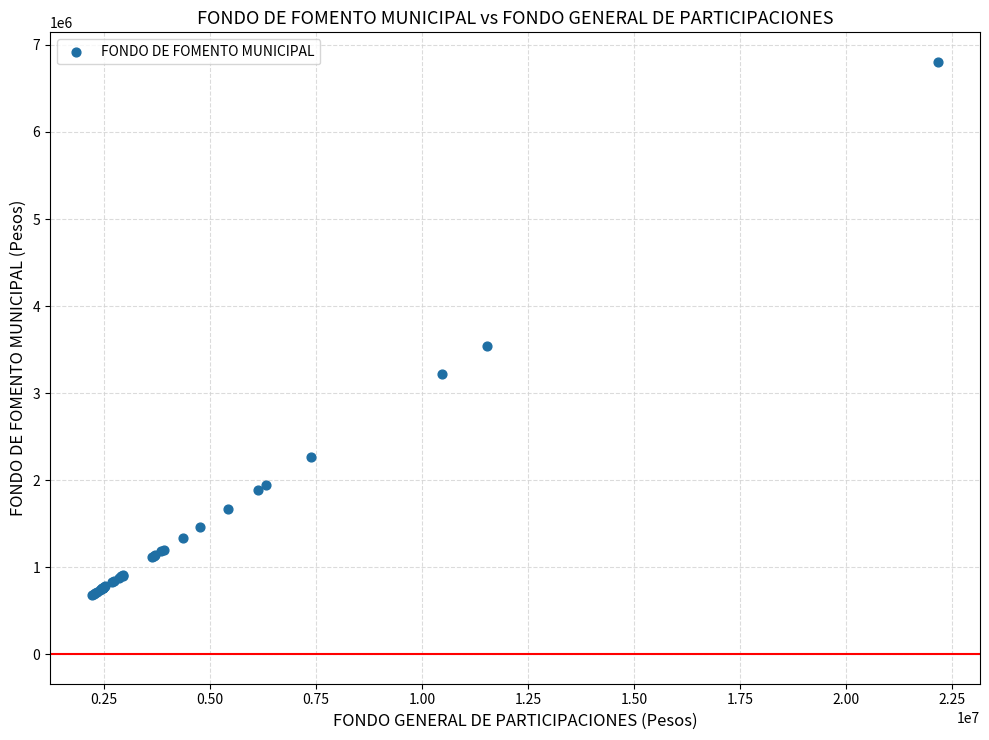

What Y value in the scatter plot is closest to 3743819?

3543123